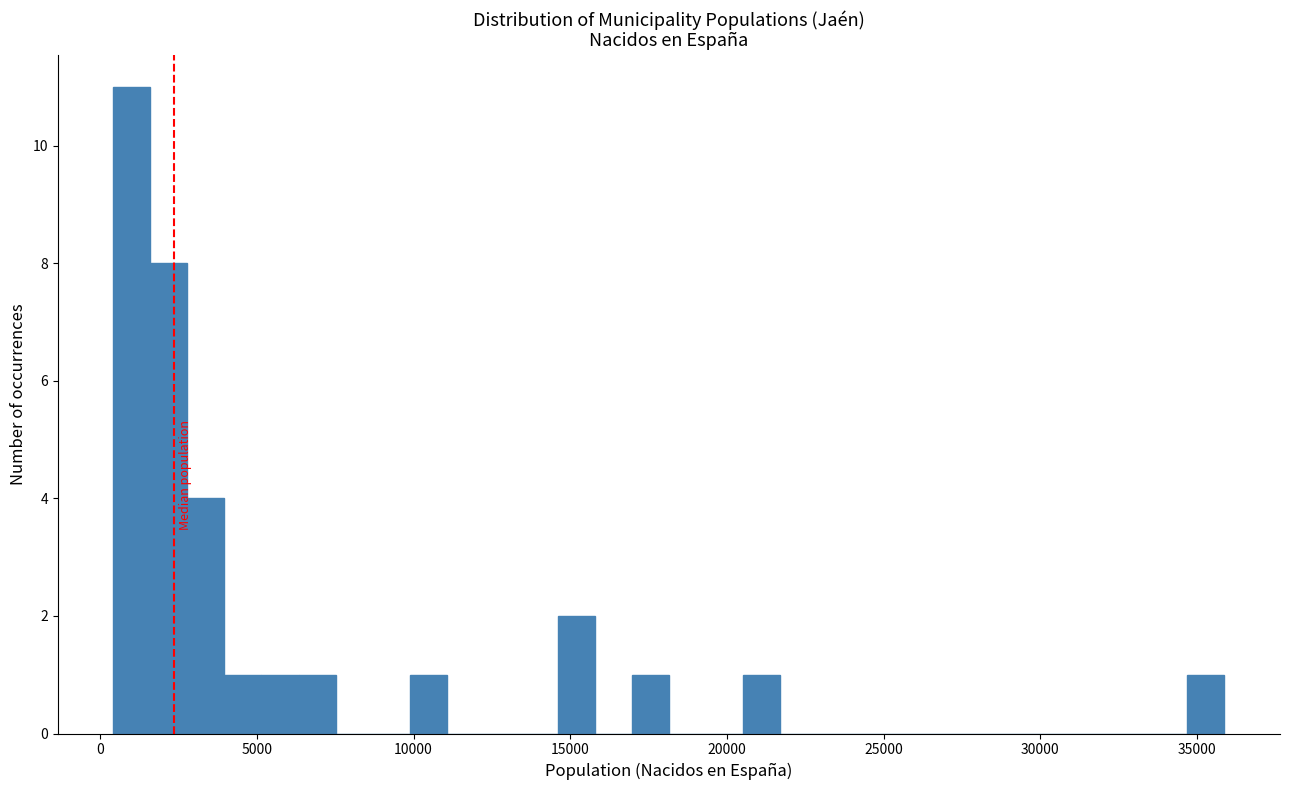

Around what value on the x-axis is the tallest bar? Give the approximate position of its centre, as read against the axis.

1000